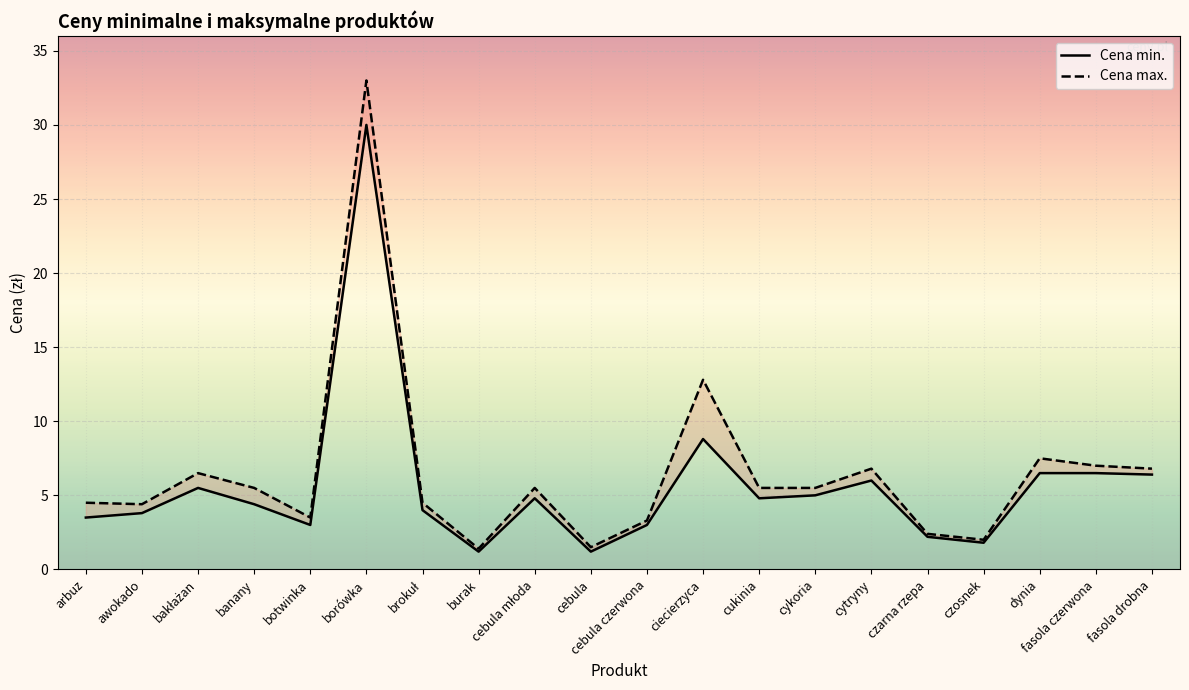

Which category has the lowest value in the Cena max. series?

burak